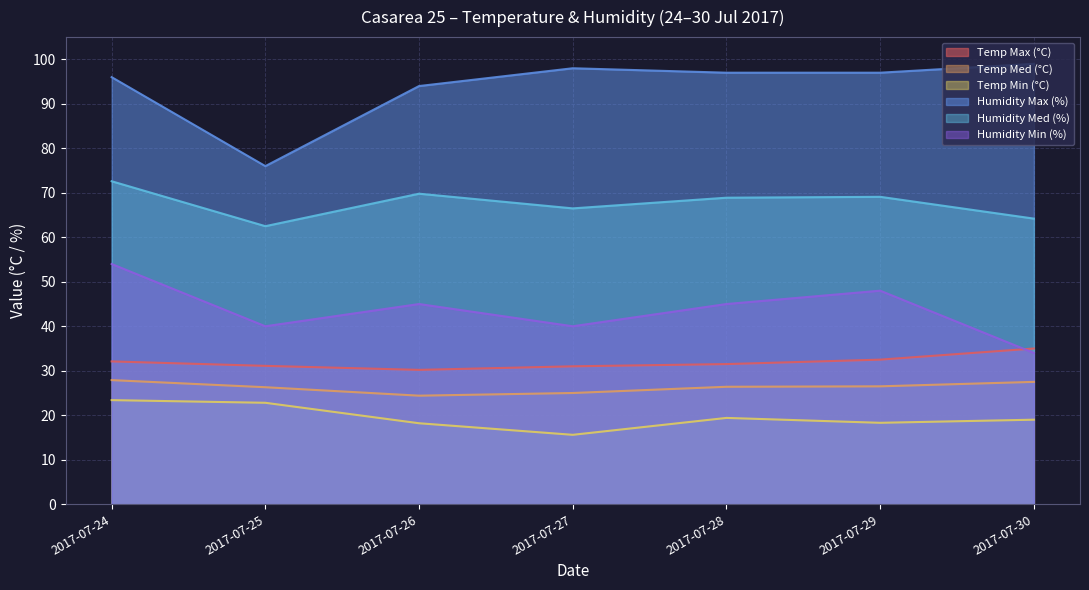

Reading right to left, extract all data points from this chart.

Temp Max (°C): 35.0	32.5	31.5	31.0	30.2	31.1	32.1
Temp Med (°C): 27.5	26.5	26.4	25.0	24.4	26.3	27.9
Temp Min (°C): 19.0	18.3	19.4	15.6	18.2	22.8	23.4
Humidity Max (%): 99.0	97.0	97.0	98.0	94.0	76.0	96.0
Humidity Med (%): 64.2	69.1	68.9	66.5	69.8	62.5	72.6
Humidity Min (%): 34.0	48.0	45.0	40.0	45.0	40.0	54.0